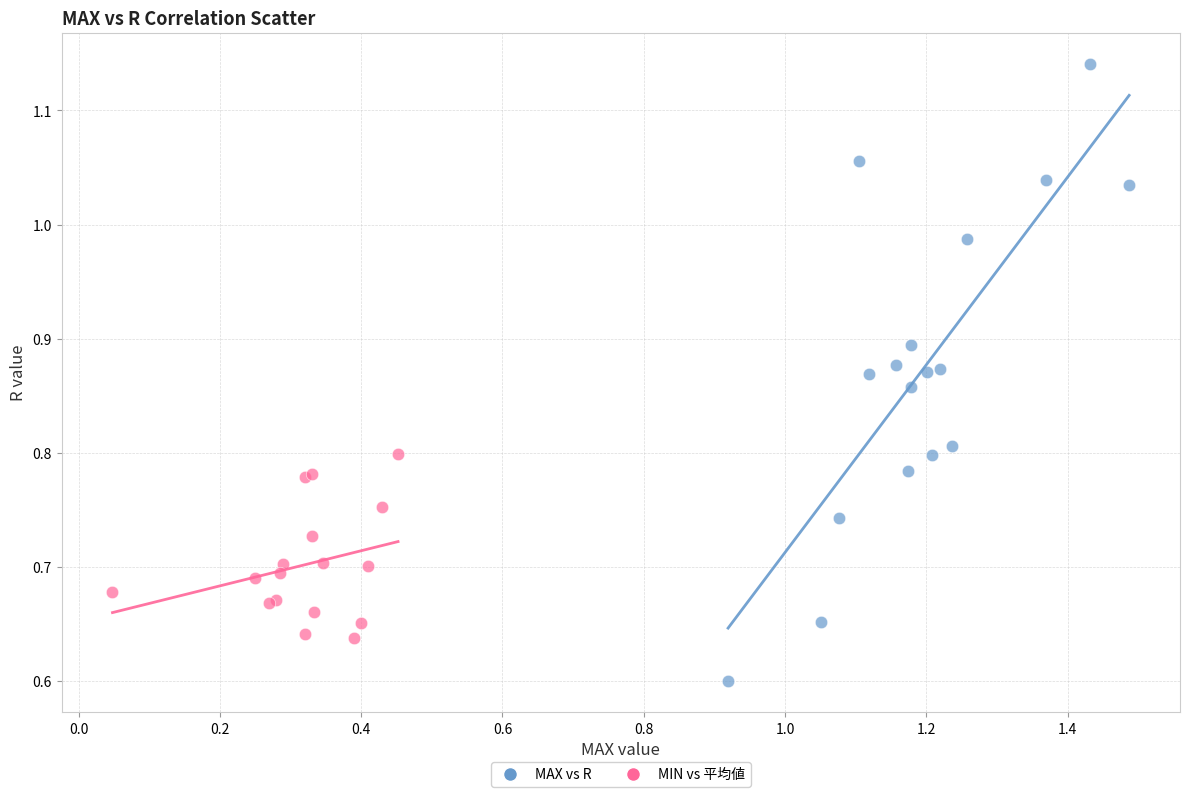

Which series reaches the maximum Y coordinate?

MAX vs R